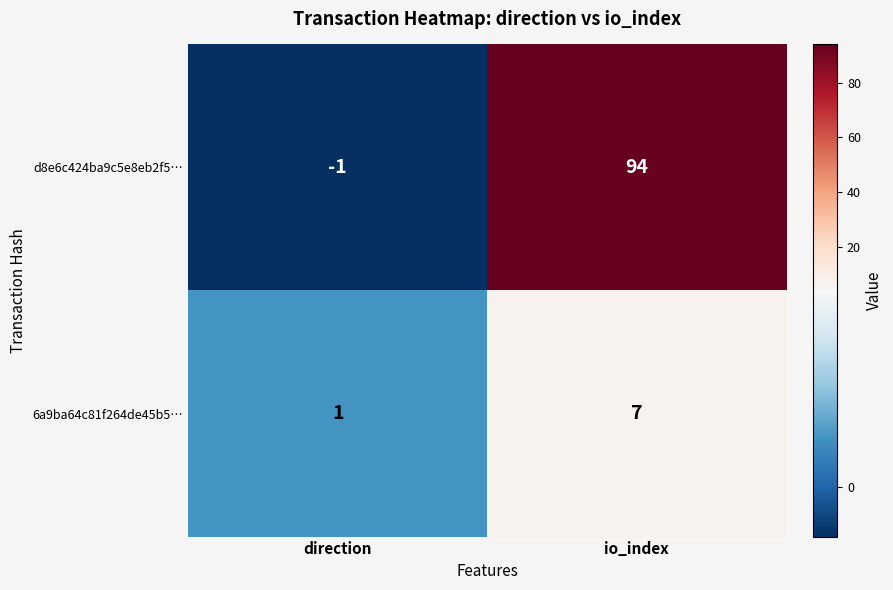

Which label corresponds to the largest value in the chart?

io_index